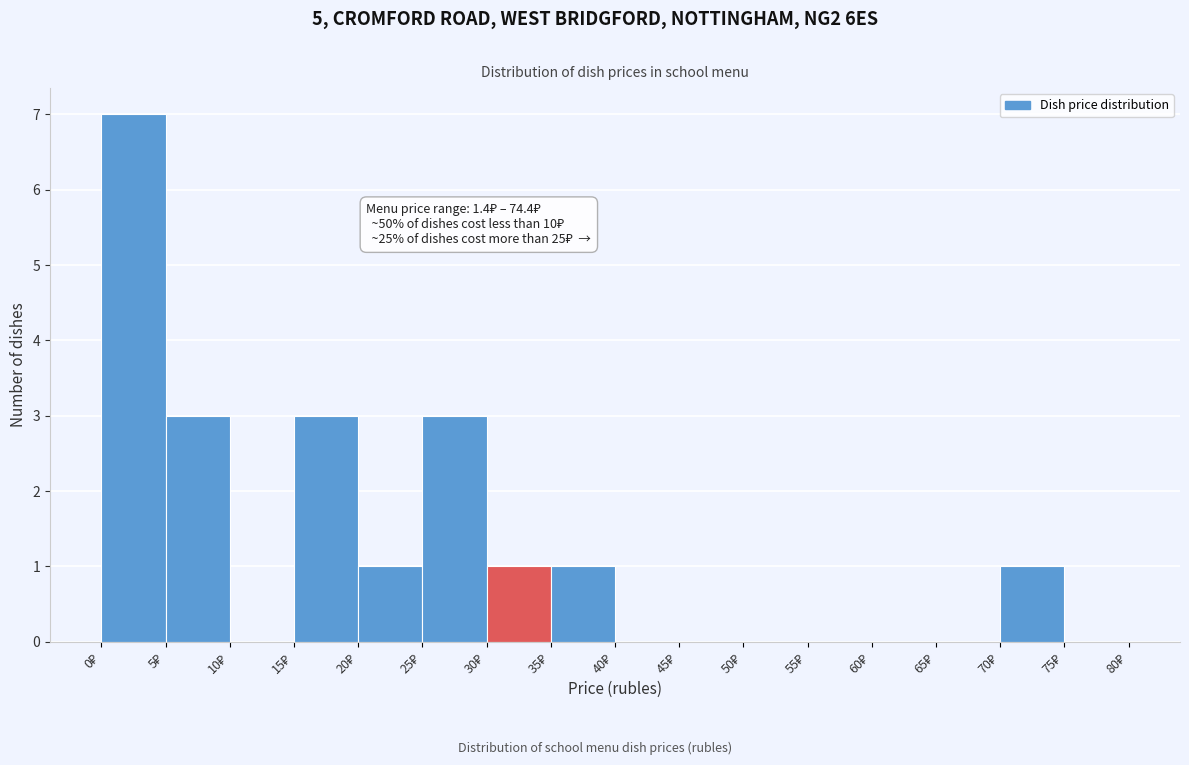

Over which range of the x-axis is the bar tallest?

0 to 5